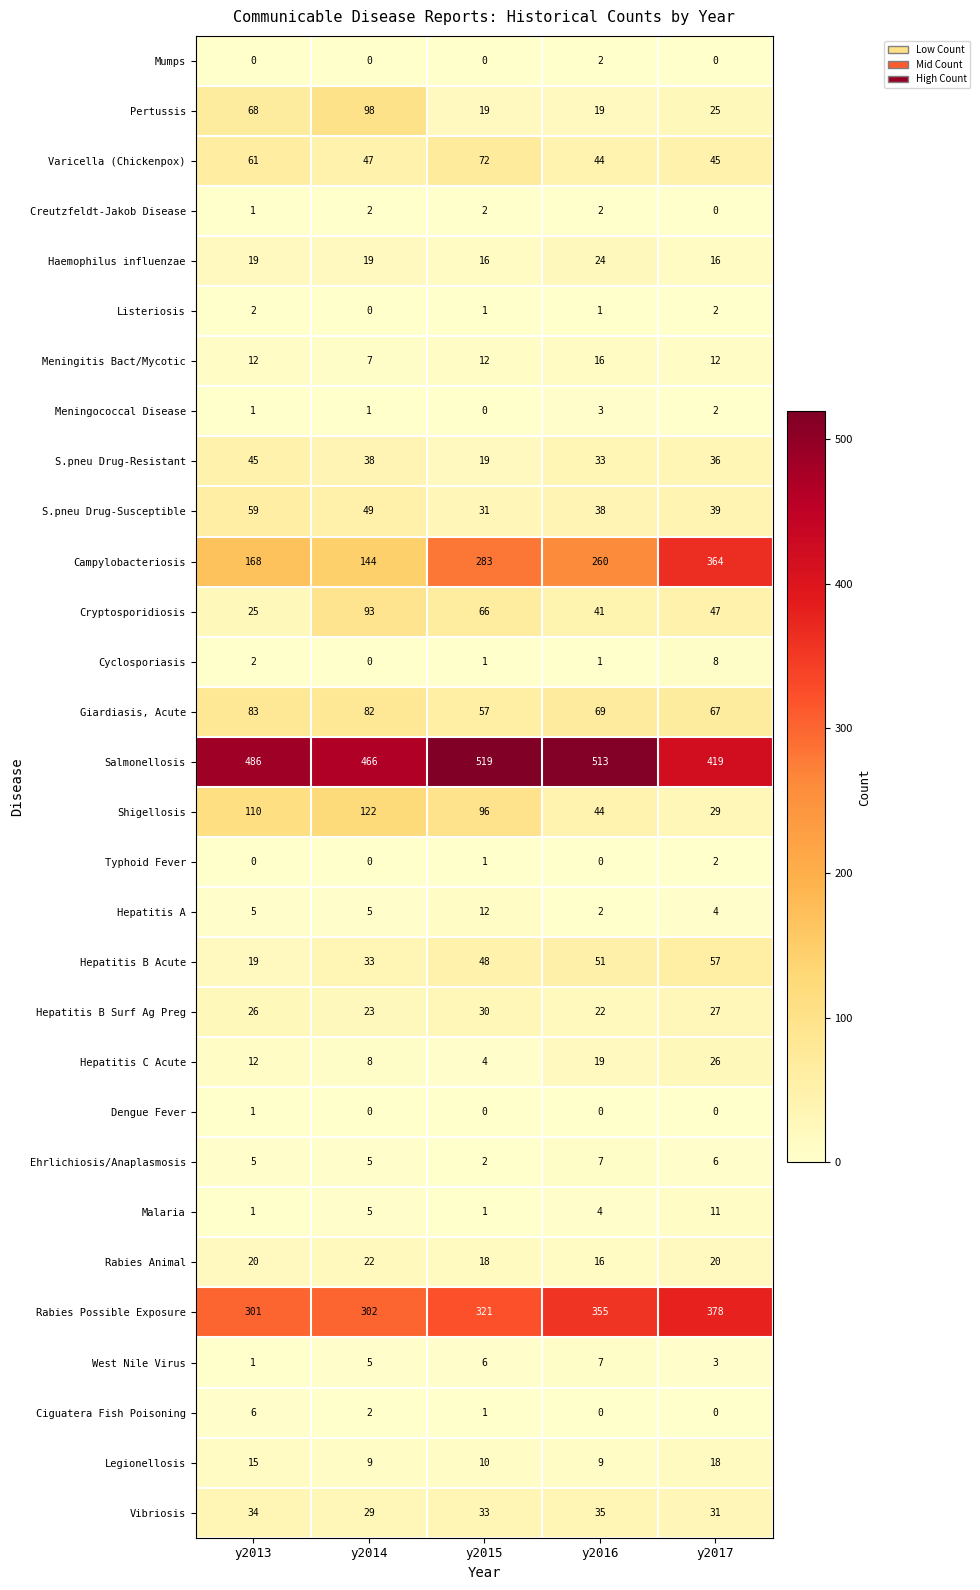

What is the total value across all series at y2015?

1681